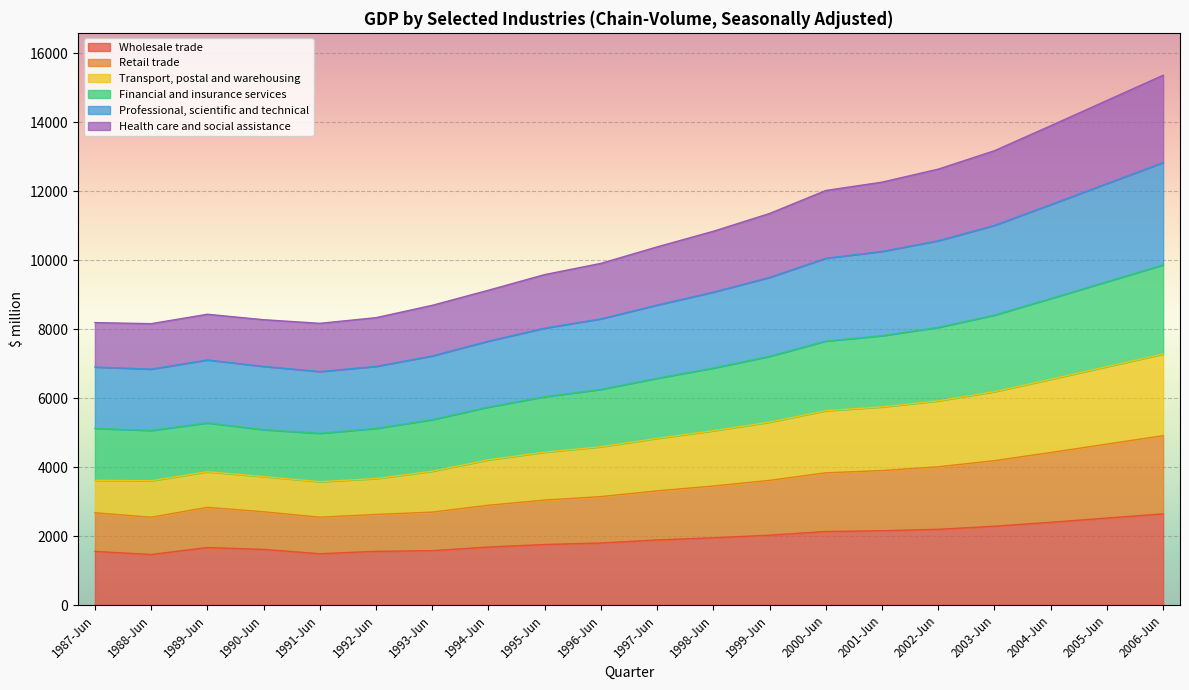

What position from the left is 2003-Jun?

17